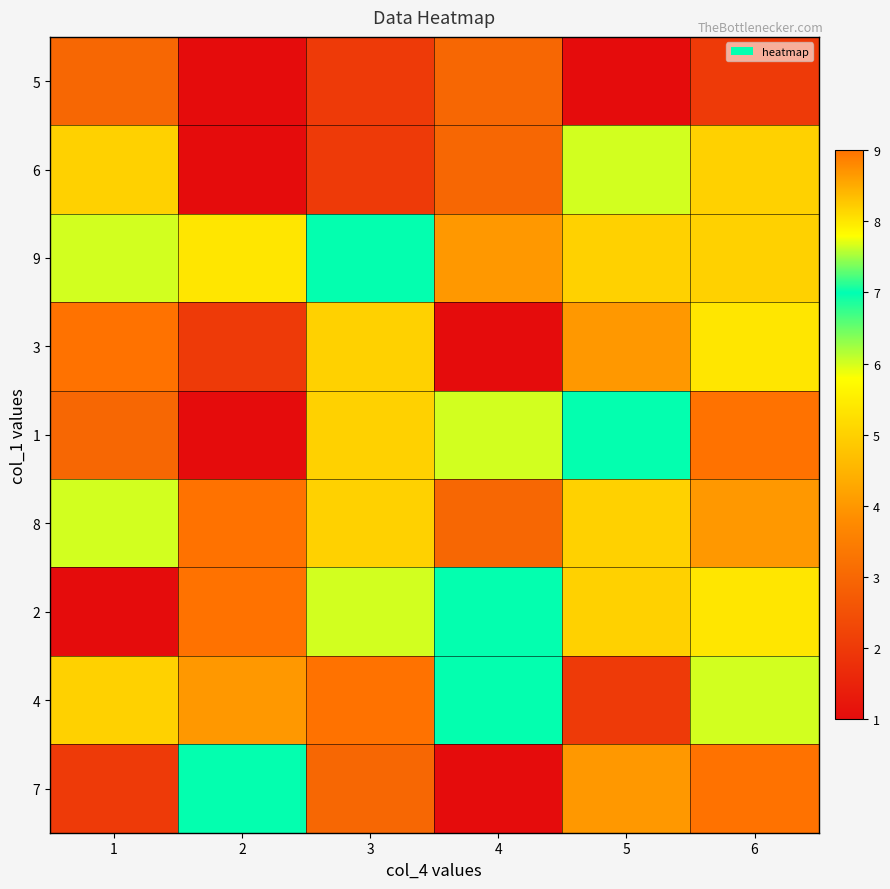

What is the spread (max minus min) of values at 6?

7